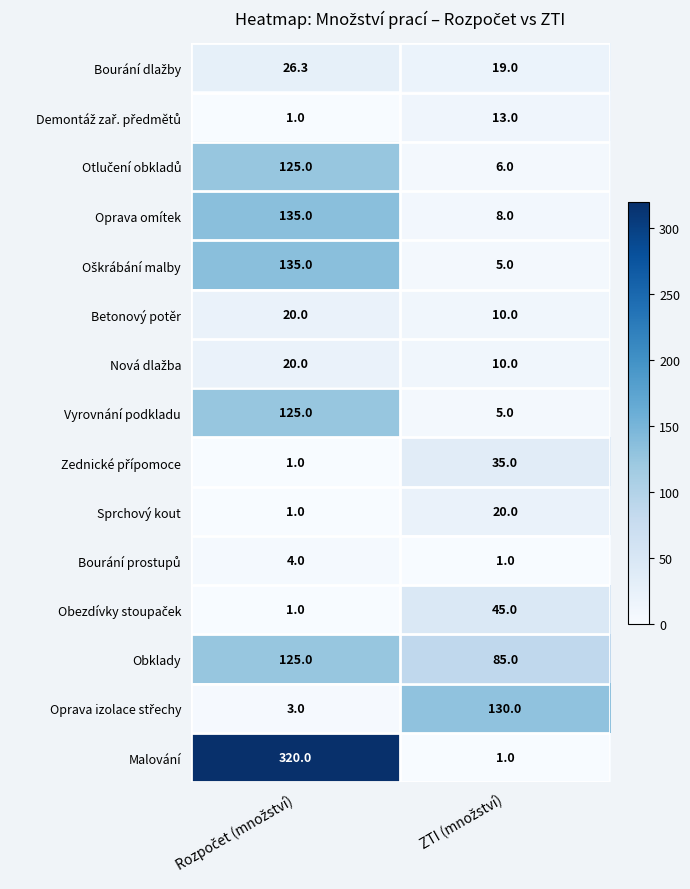

What is the greatest value displayed?

320.0